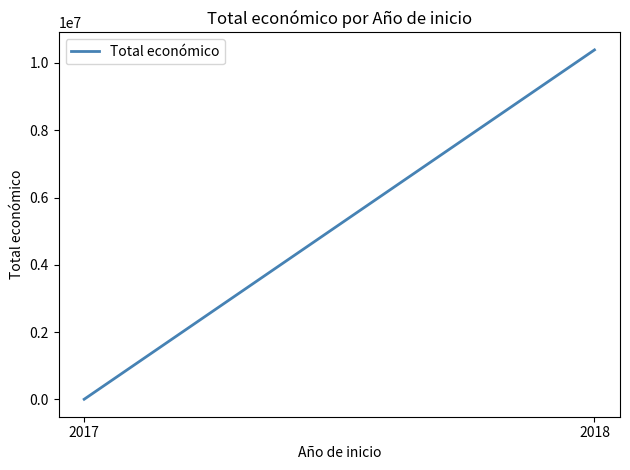

True or false: the data shows 5000 at 2017.

True